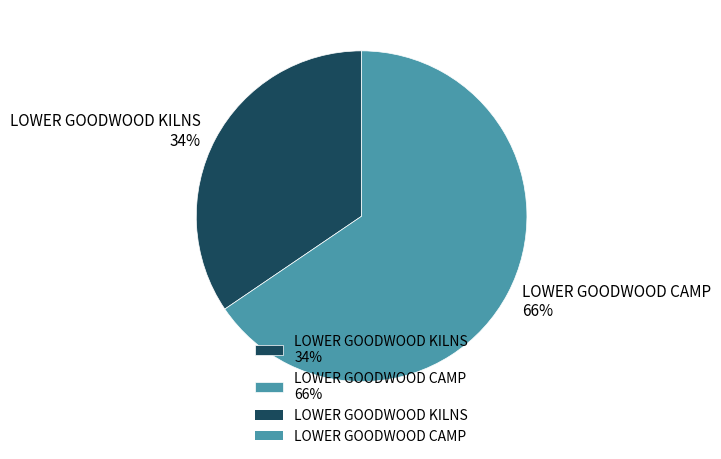

Do LOWER GOODWOOD KILNS 34% and LOWER GOODWOOD CAMP 66% together represent more than half of the pie?

Yes